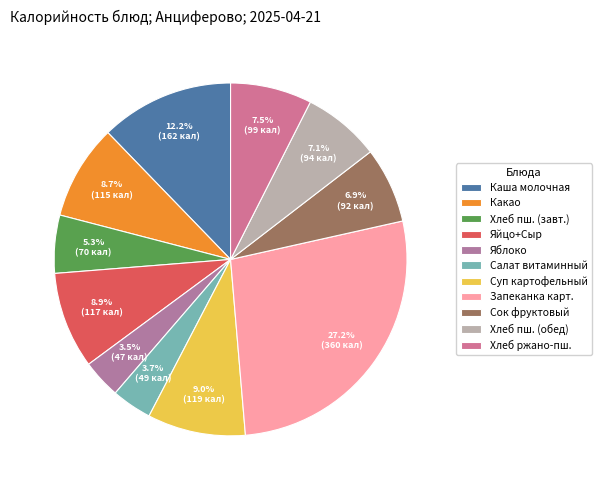

How many slices are in this pie chart?

11